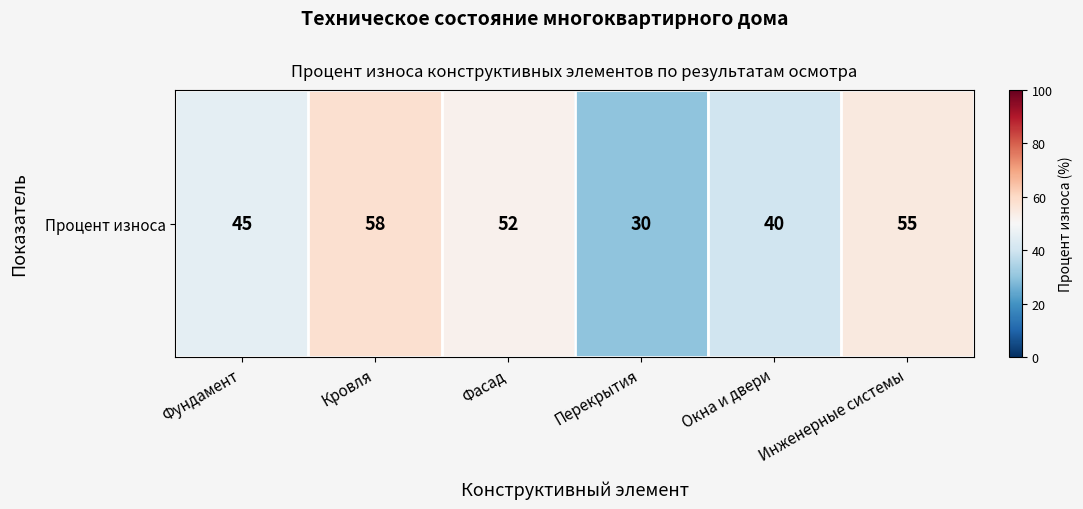

How many categories are shown in the chart?

6